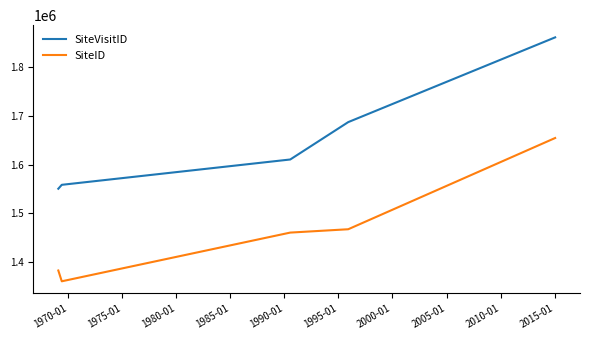

At how many categories does at least one series exceed 1486526?

5